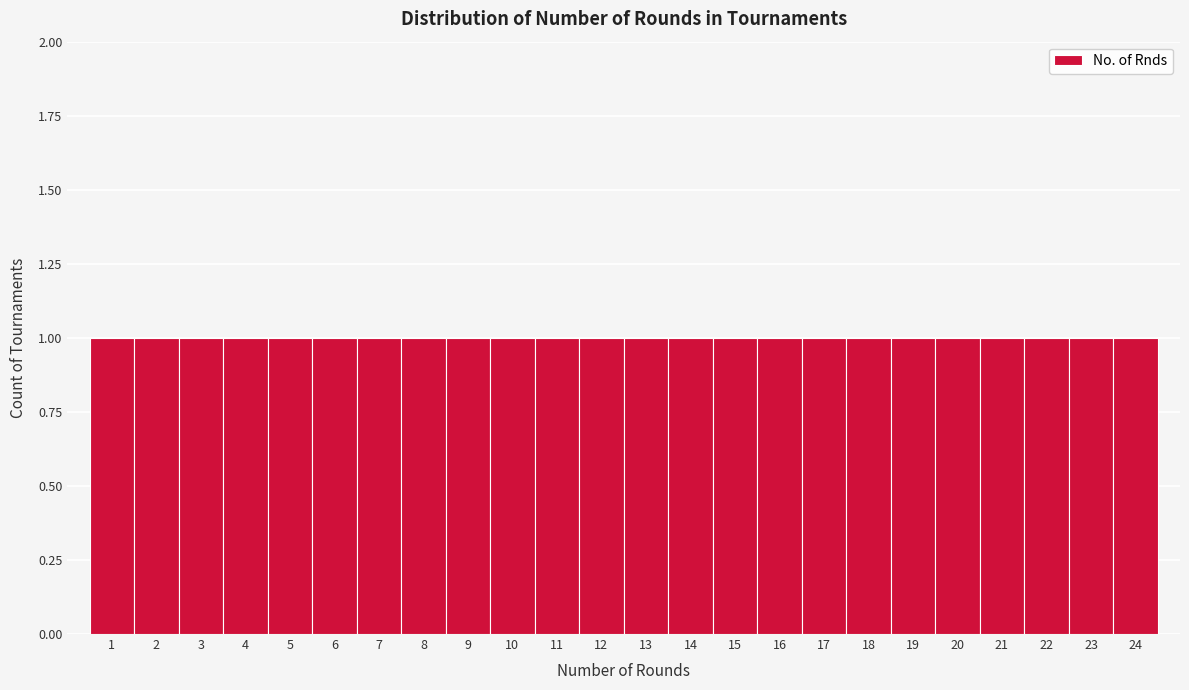

Reading left to right, transcribe this chart: for each bar, give the range it covers on the x-axis and its height. The values are not printed on the chart, so give them approximately, as read against the axis.

0.5 to 1.5: 1
1.5 to 2.5: 1
2.5 to 3.5: 1
3.5 to 4.5: 1
4.5 to 5.5: 1
5.5 to 6.5: 1
6.5 to 7.5: 1
7.5 to 8.5: 1
8.5 to 9.5: 1
9.5 to 10.5: 1
10.5 to 11.5: 1
11.5 to 12.5: 1
12.5 to 13.5: 1
13.5 to 14.5: 1
14.5 to 15.5: 1
15.5 to 16.5: 1
16.5 to 17.5: 1
17.5 to 18.5: 1
18.5 to 19.5: 1
19.5 to 20.5: 1
20.5 to 21.5: 1
21.5 to 22.5: 1
22.5 to 23.5: 1
23.5 to 24.5: 1